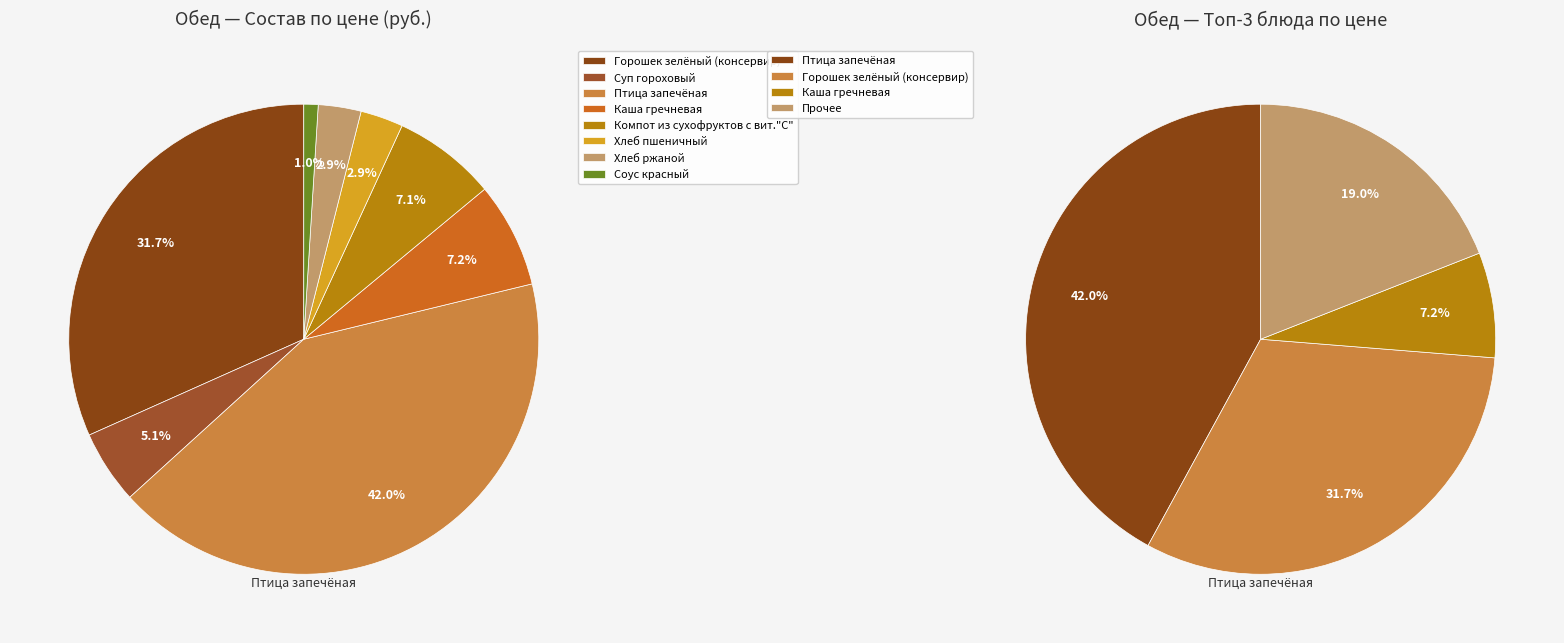

To the nearest percent, what is the combined percentage of Хлеб пшеничный and Птица запечёная?

45%